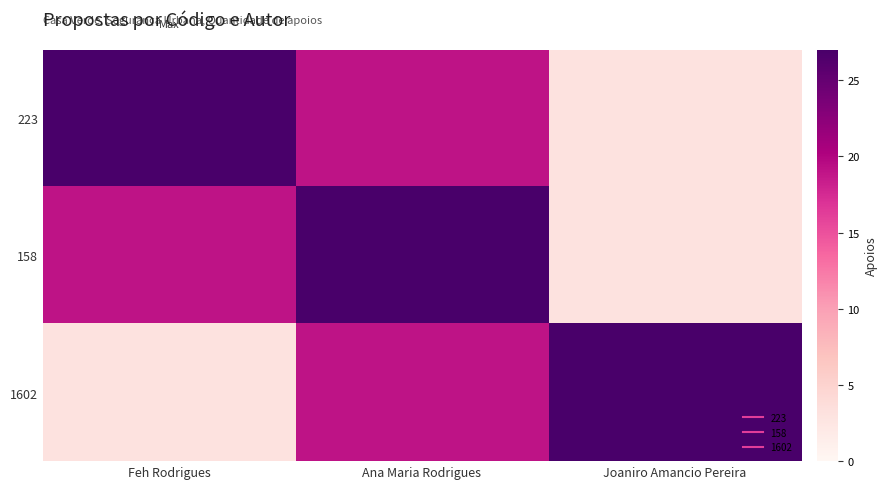

Reading right to left, list all the values displayed in this chart.

223: Joaniro Amancio Pereira=3	Ana Maria Rodrigues=19	Feh Rodrigues=27
158: Joaniro Amancio Pereira=3	Ana Maria Rodrigues=27	Feh Rodrigues=19
1602: Joaniro Amancio Pereira=27	Ana Maria Rodrigues=19	Feh Rodrigues=3